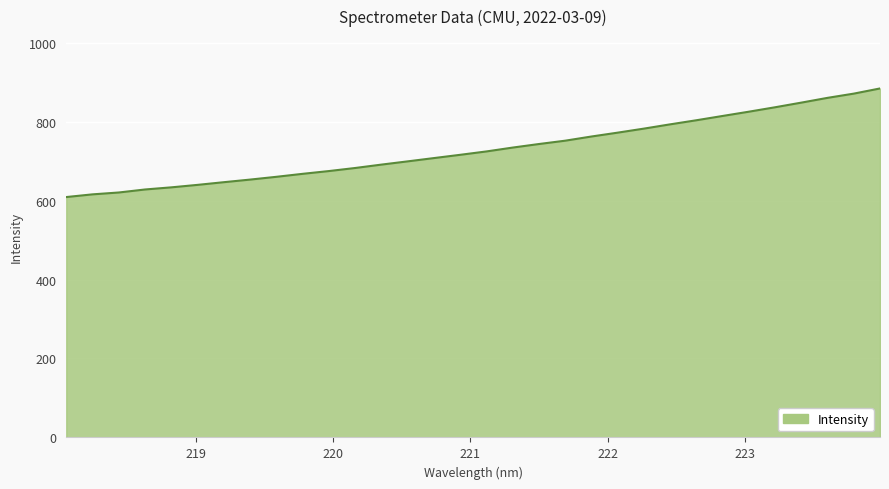

Reading right to left, extract all data points from this chart.

883.9	870.9	860.2	848.1	836.3	825.1	814.3	803.4	793.1	782.3	772.0	762.3	751.7	743.2	734.2	724.5	715.9	707.6	699.3	691.1	682.5	674.8	667.7	660.2	653.1	646.6	639.8	633.5	628.1	620.4	615.7	608.9